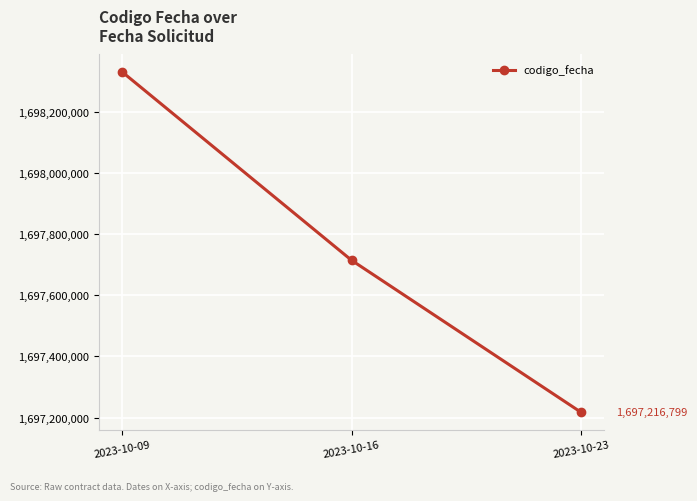

How many lines are shown in the chart?

1